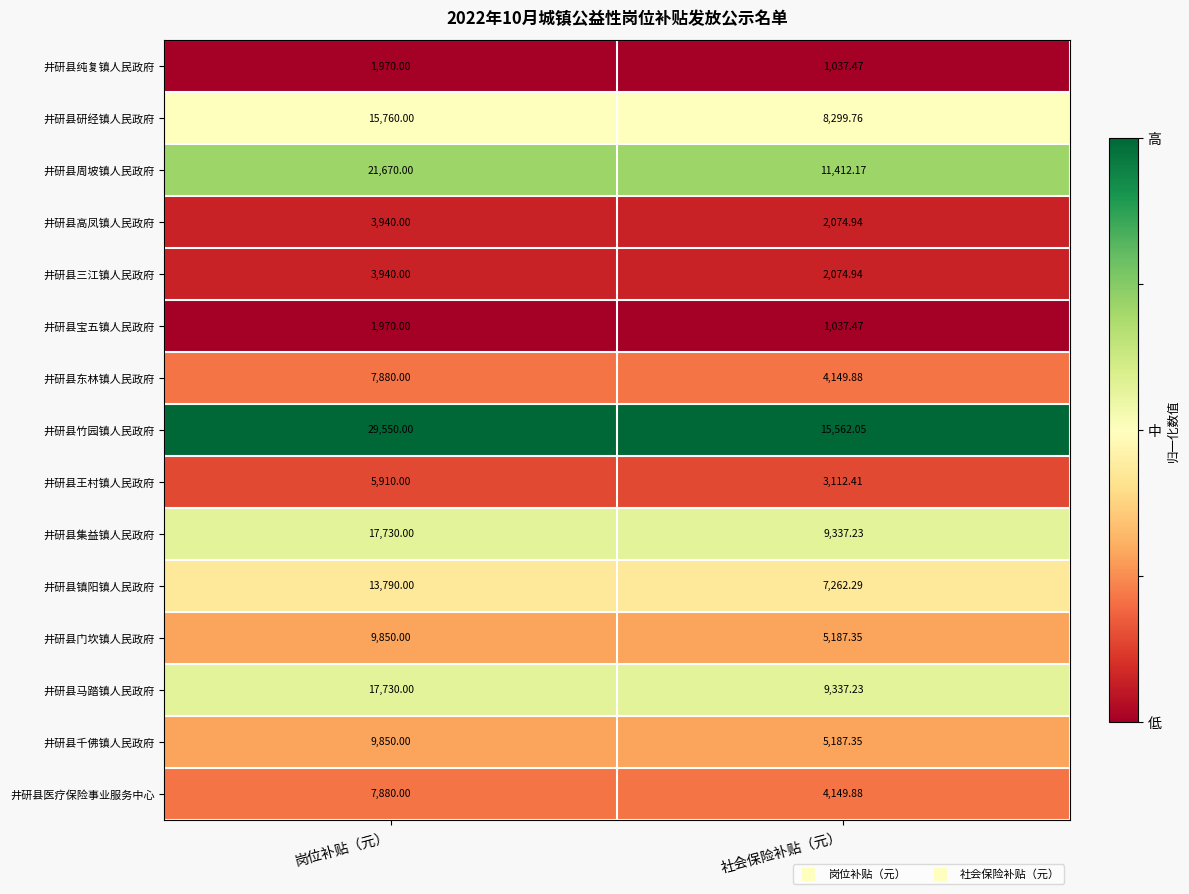

Which series has the widest spread of values?

井研县竹园镇人民政府